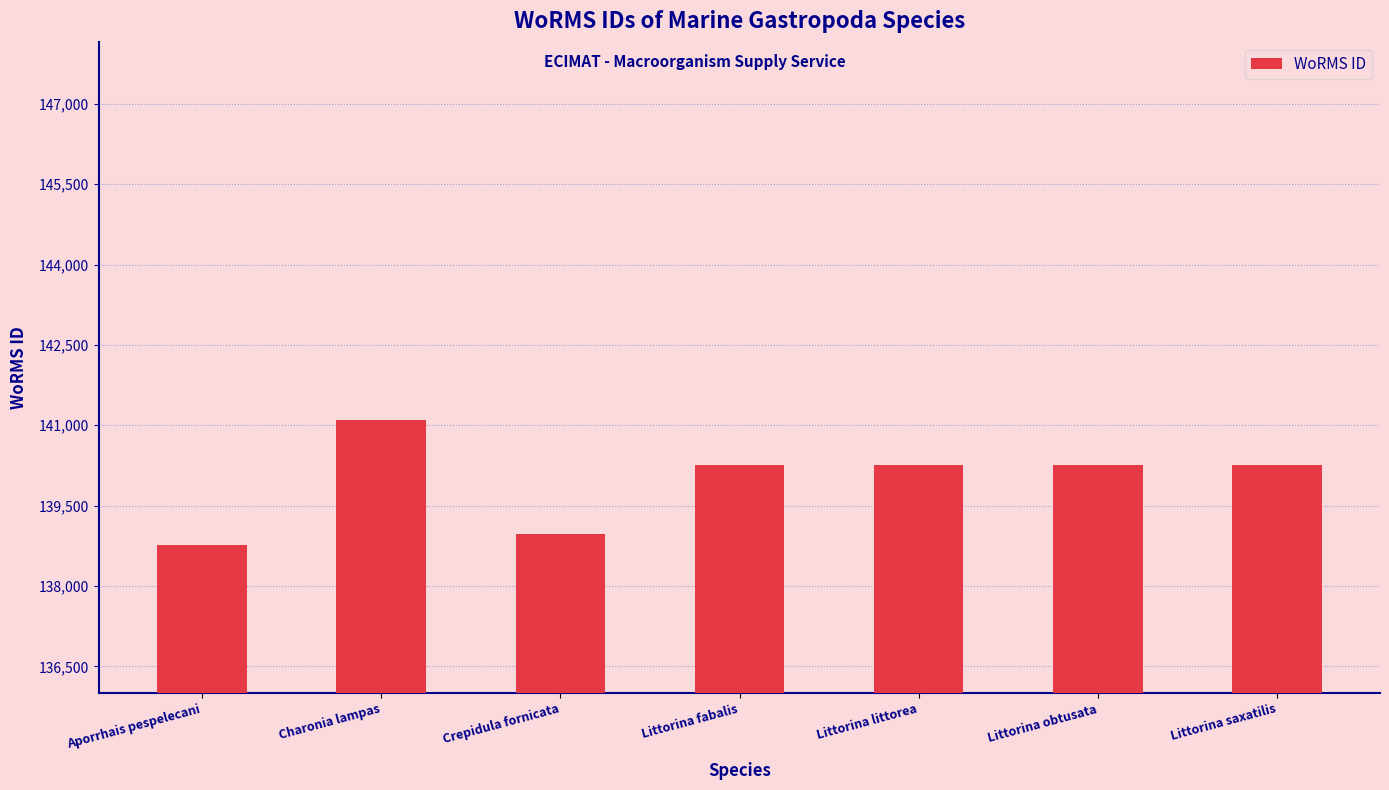

Which has a higher value, Littorina obtusata or Crepidula fornicata?

Littorina obtusata